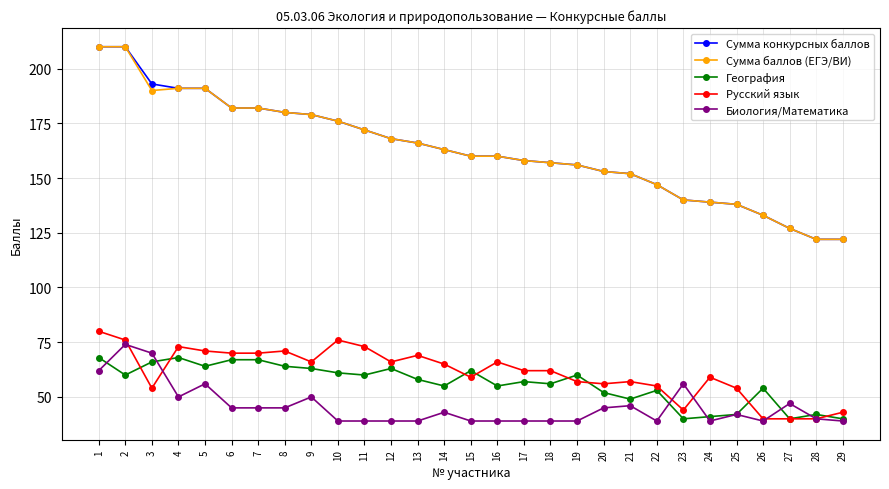

Reading left to right, transcribe all the data shown in this chart.

Сумма конкурсных баллов: 210	210	193	191	191	182	182	180	179	176	172	168	166	163	160	160	158	157	156	153	152	147	140	139	138	133	127	122	122
Сумма баллов (ЕГЭ/ВИ): 210	210	190	191	191	182	182	180	179	176	172	168	166	163	160	160	158	157	156	153	152	147	140	139	138	133	127	122	122
География: 68	60	66	68	64	67	67	64	63	61	60	63	58	55	62	55	57	56	60	52	49	53	40	41	42	54	40	42	40
Русский язык: 80	76	54	73	71	70	70	71	66	76	73	66	69	65	59	66	62	62	57	56	57	55	44	59	54	40	40	40	43
Биология/Математика: 62	74	70	50	56	45	45	45	50	39	39	39	39	43	39	39	39	39	39	45	46	39	56	39	42	39	47	40	39